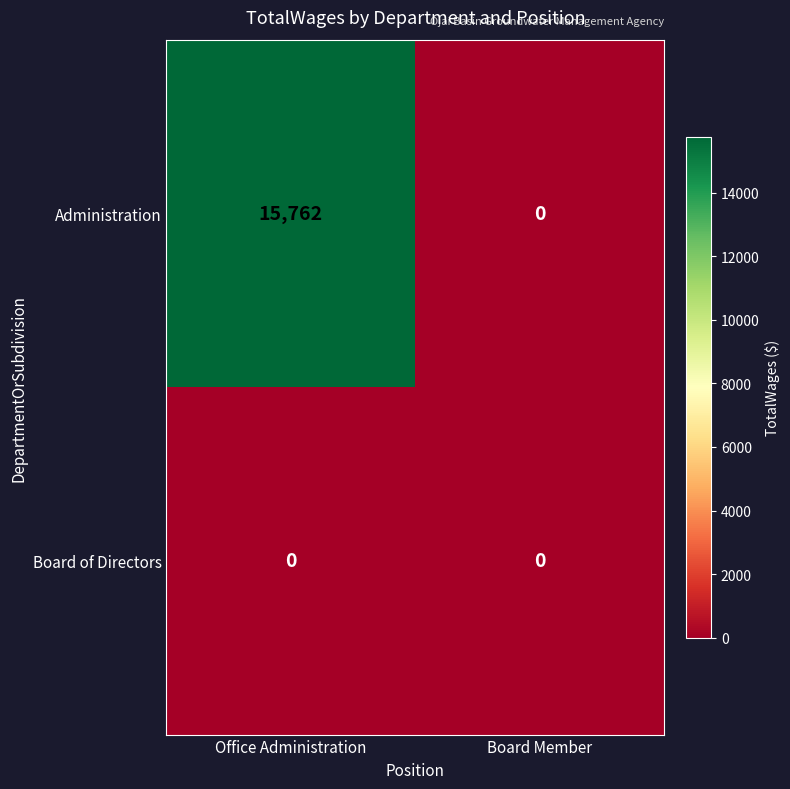

True or false: Board of Directors has a value of 0 at Office Administration.

True